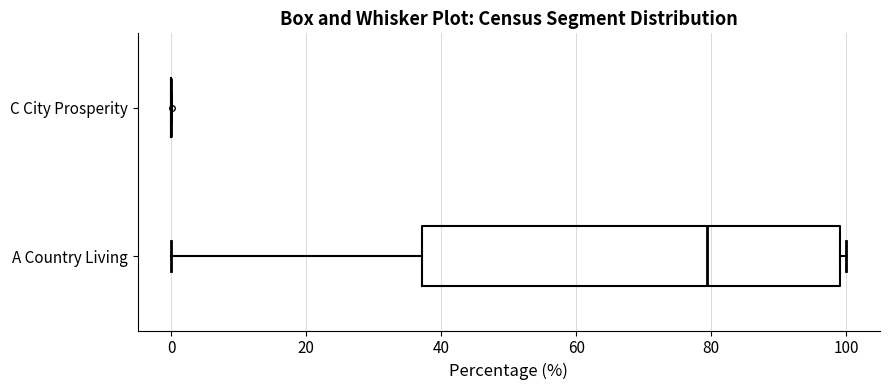

Comparing the boxes themselves (not the whiskers), which one is the widest?

A Country Living